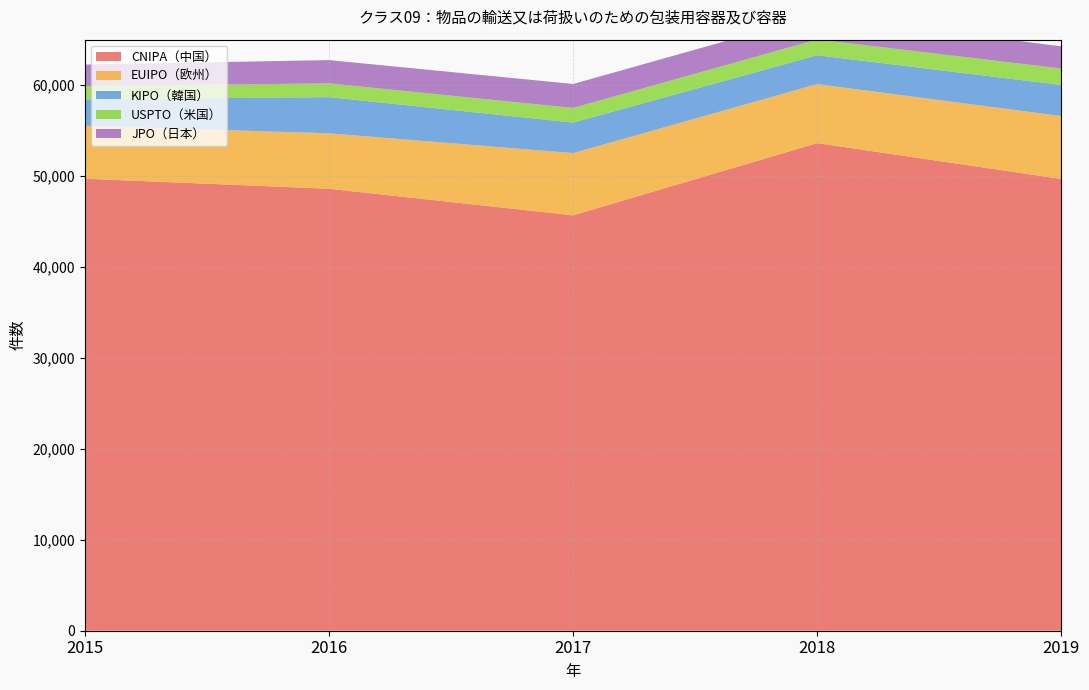

Reading left to right, transcribe all the data shown in this chart.

CNIPA（中国）: 2015=49706	2016=48604	2017=45682	2018=53623	2019=49678
EUIPO（欧州）: 2015=5826	2016=6101	2017=6845	2018=6495	2019=6916
KIPO（韓国）: 2015=2909	2016=3975	2017=3355	2018=3168	2019=3422
USPTO（米国）: 2015=1448	2016=1518	2017=1610	2018=1740	2019=1812
JPO（日本）: 2015=2370	2016=2556	2017=2636	2018=2657	2019=2435